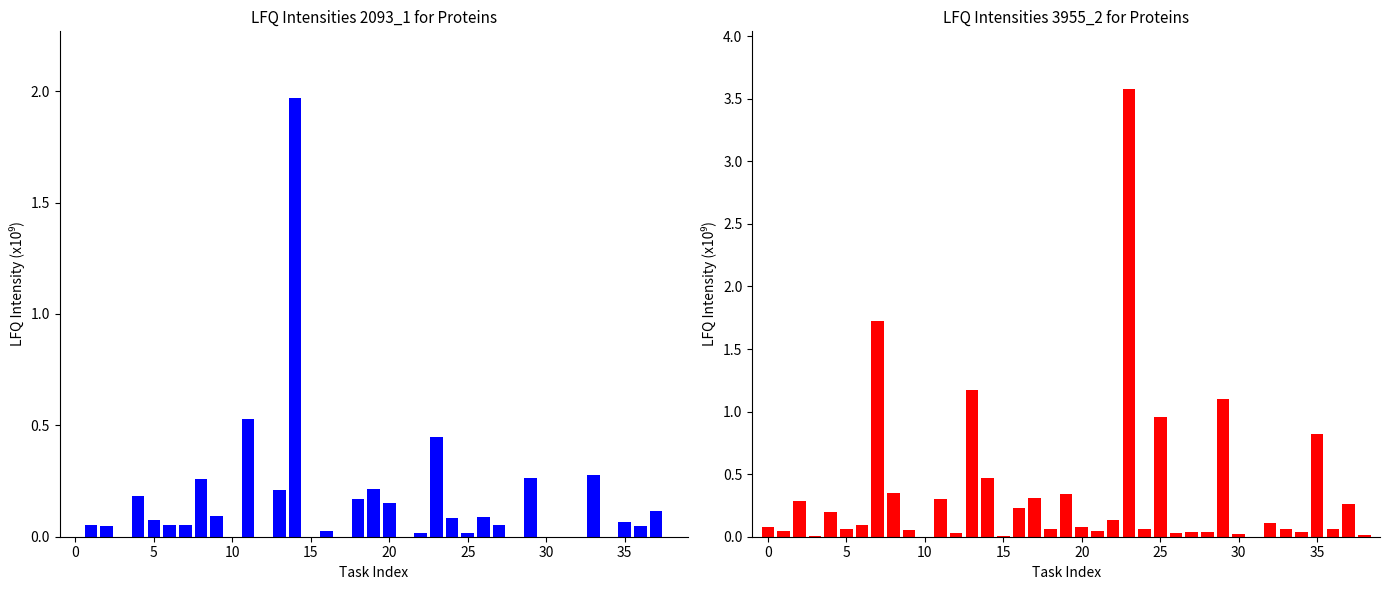

What is the spread (max minus min) of values at 26?

0.1